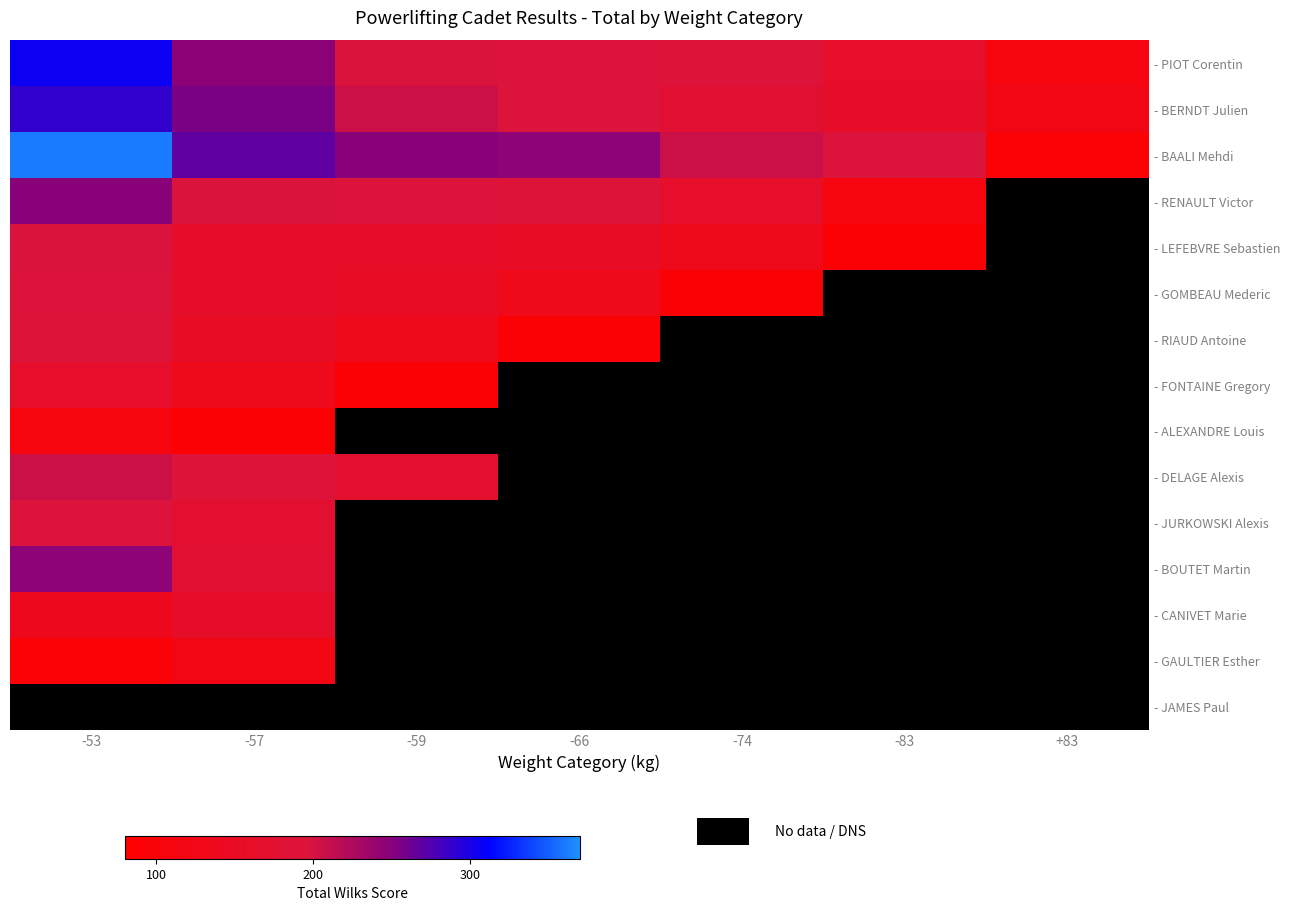

How many values in - RENAULT Victor are above zero?

6